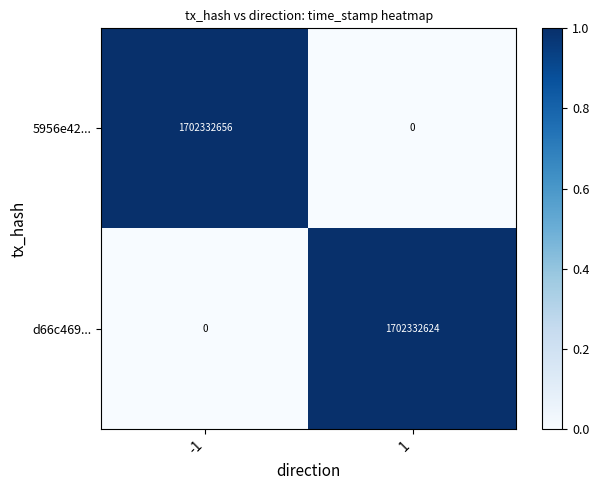

Between -1 and 1, which series saw the biggest shift?

5956e42...